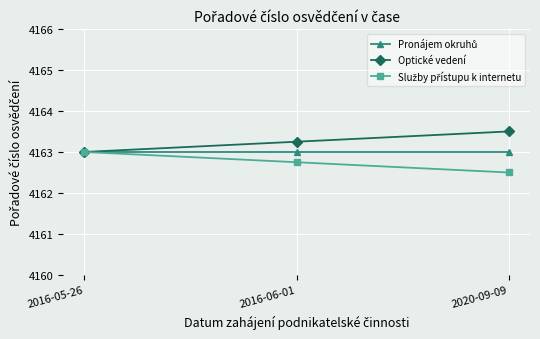

At which category does the chart reach its minimum across all series?

2020-09-09